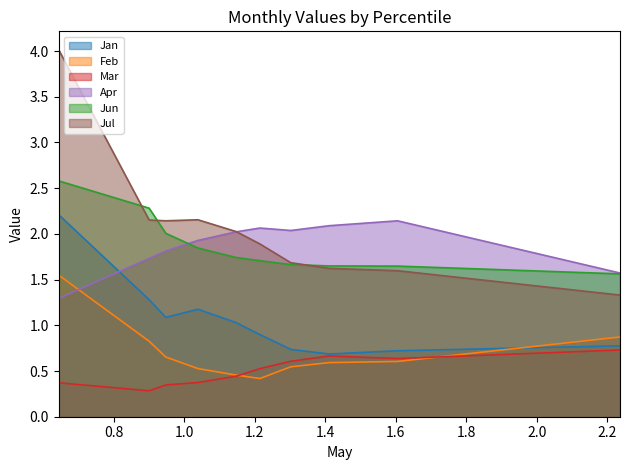

The Jun series shows 3.2 at pct25. True or false?

False